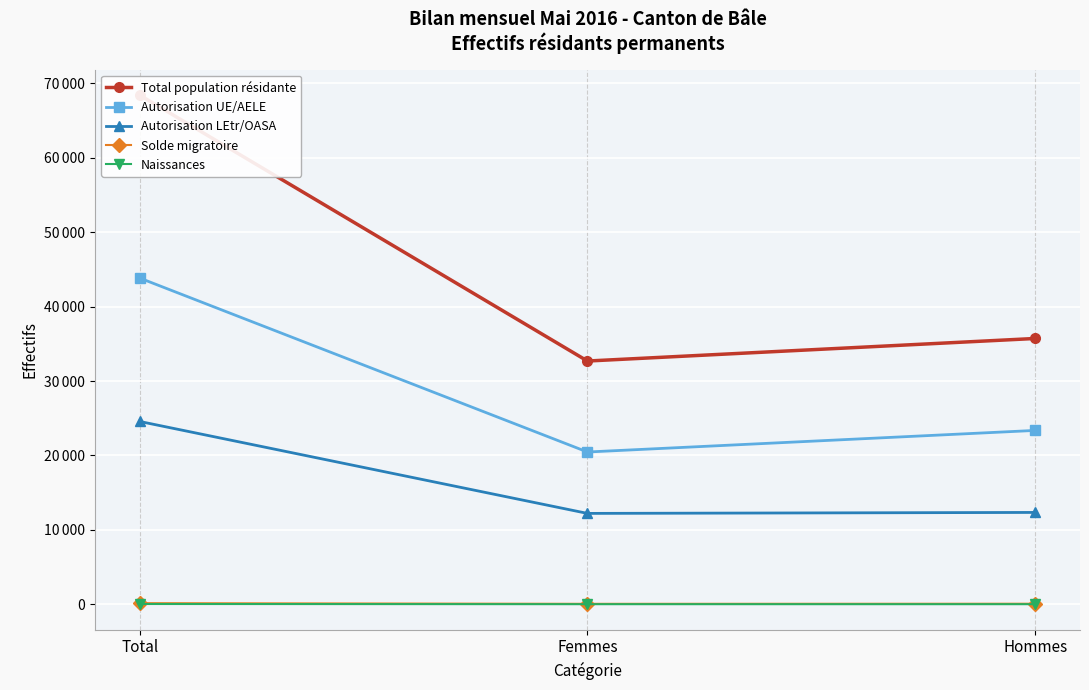

Is the value of Naissances at Total greater than the value of Autorisation LEtr/OASA at Femmes?

No